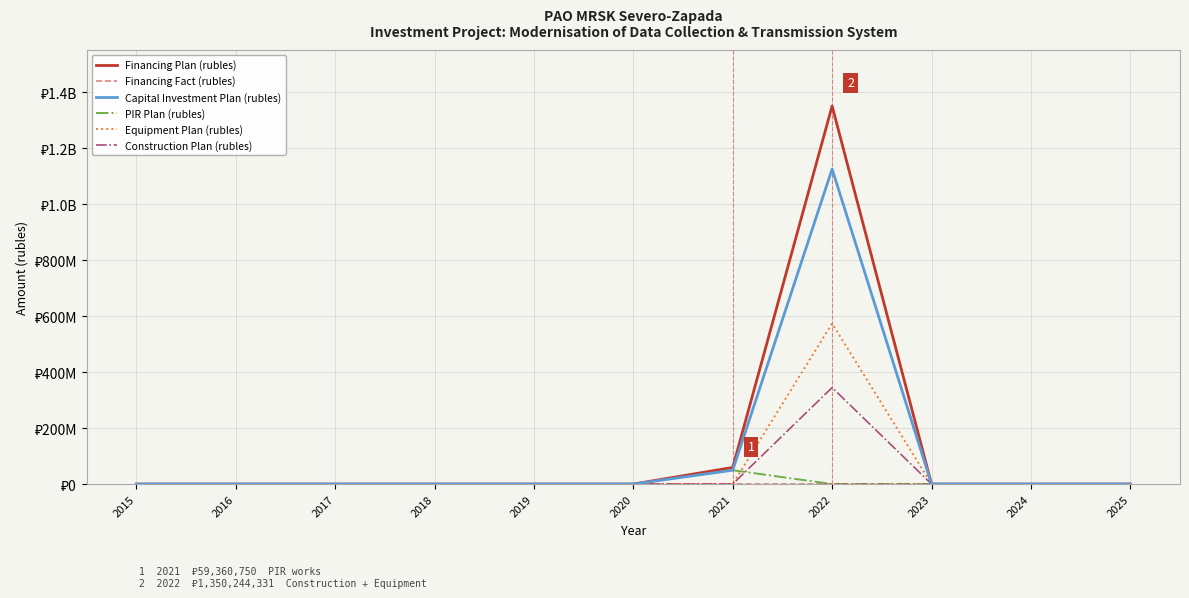

At which category is the sum across all series the highest?

2022